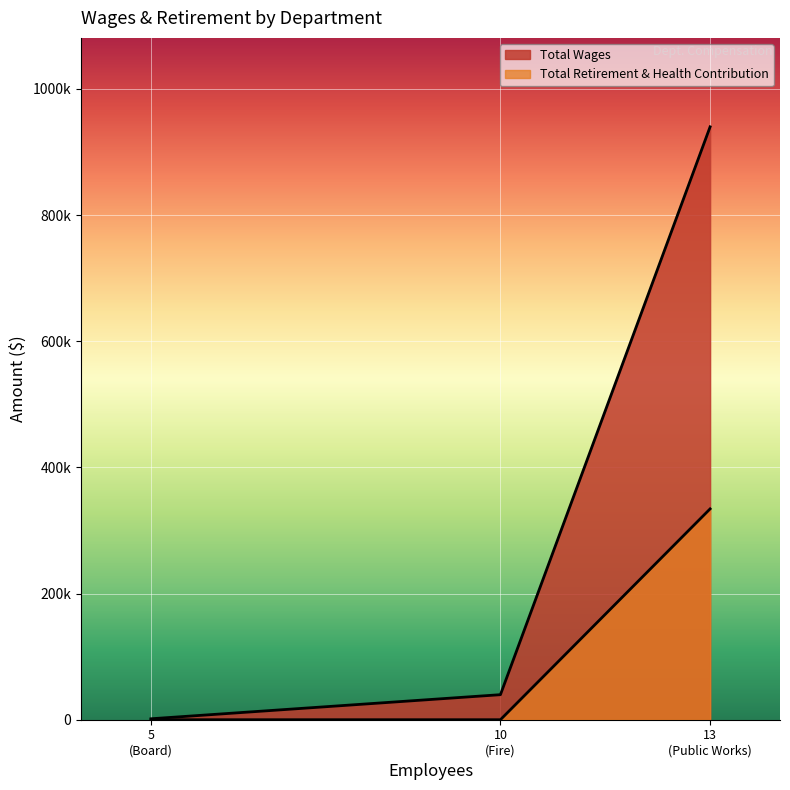

What are all the series names shown in the legend?

Total Wages, Total Retirement & Health Contribution